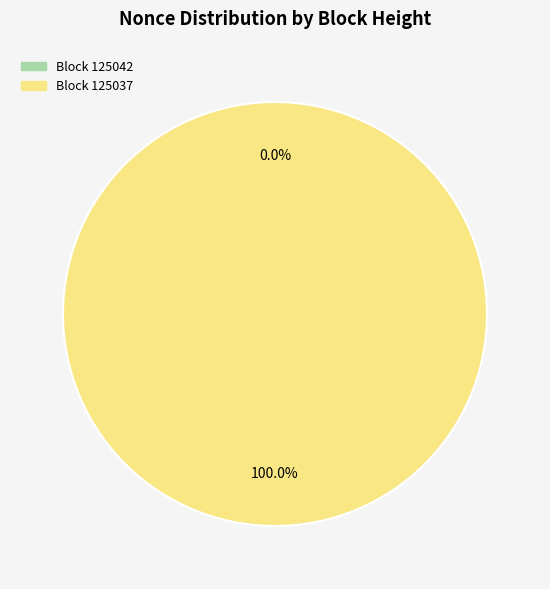

What is the change in value from 125042 to 125037?

+52882